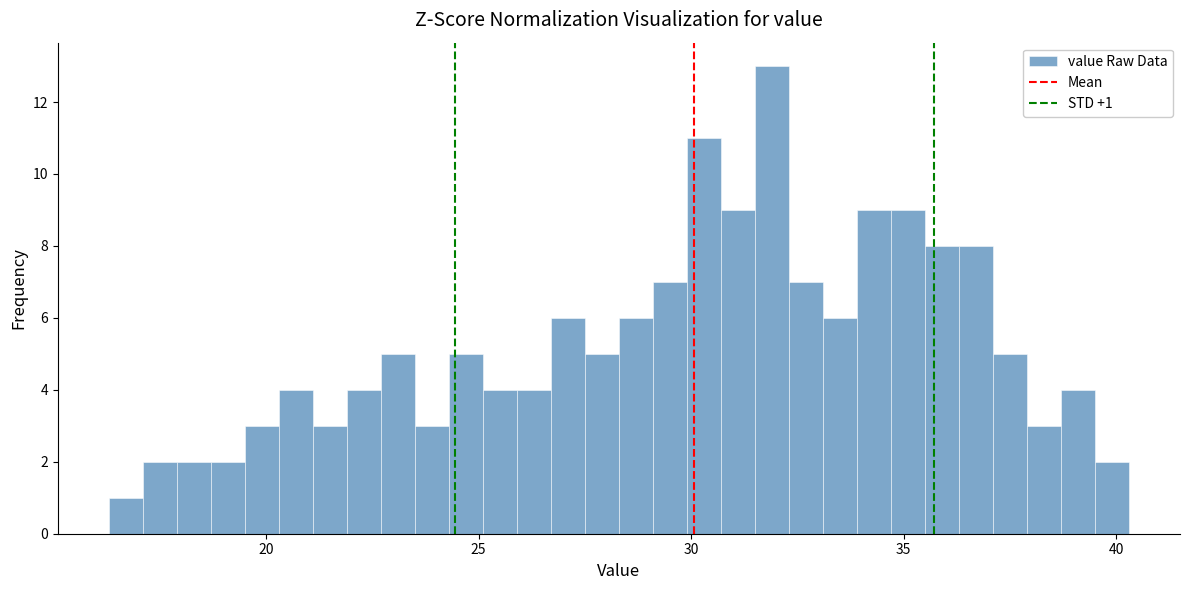

Around what value on the x-axis is the tallest bar? Give the approximate position of its centre, as read against the axis.

32.0